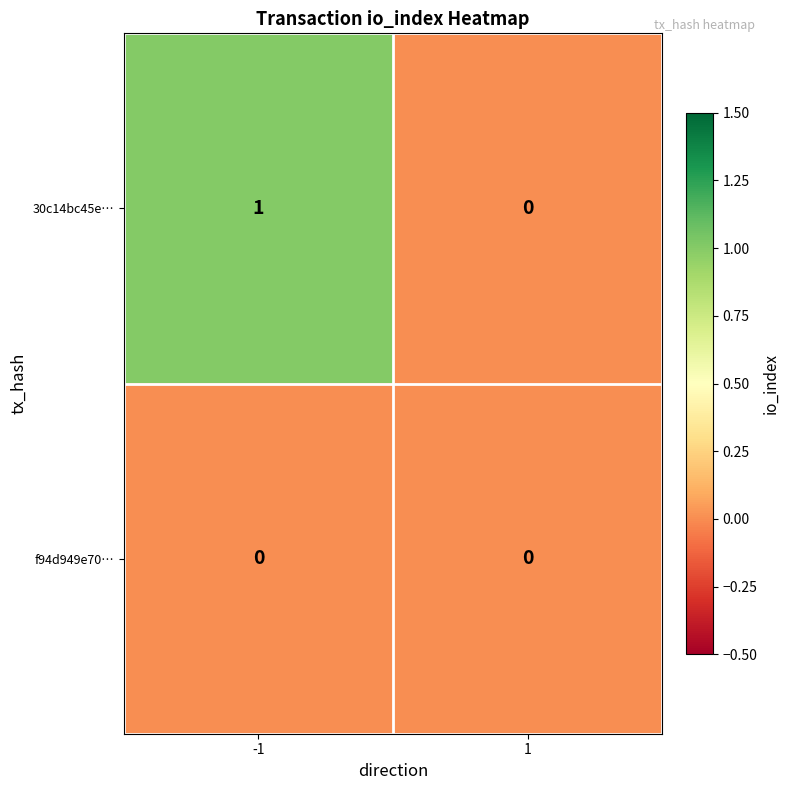

The f94d949e70… series shows 0 at -1. True or false?

True